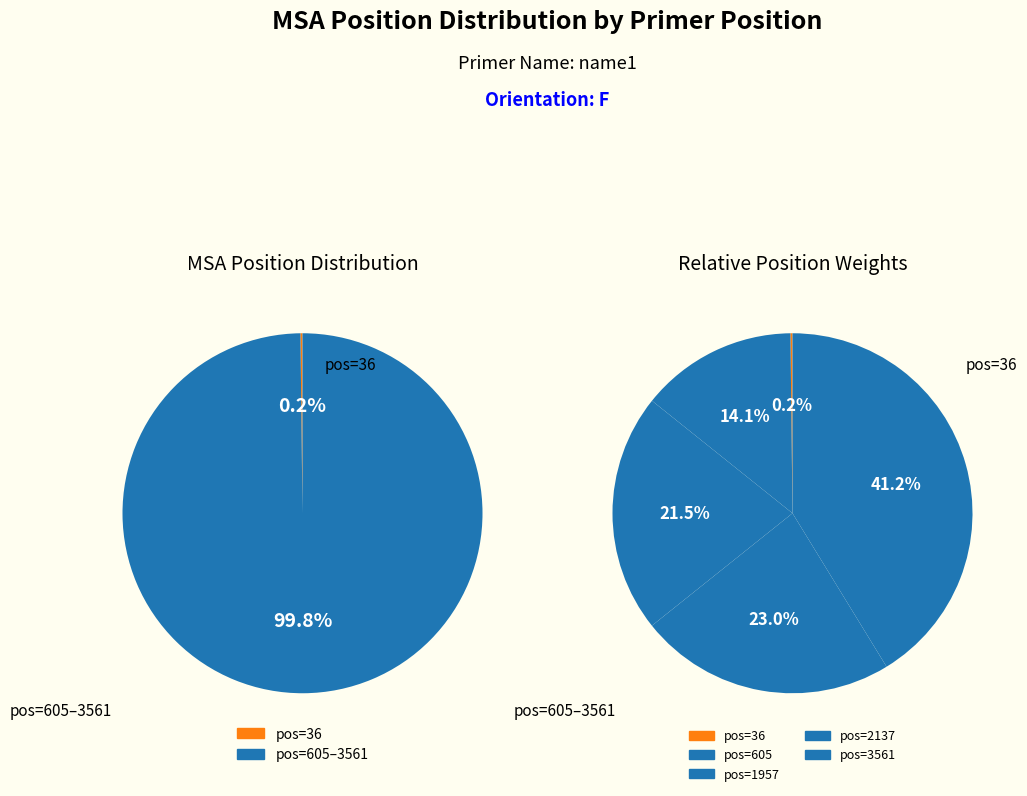

True or false: 1957 accounts for 21% of the total.

True